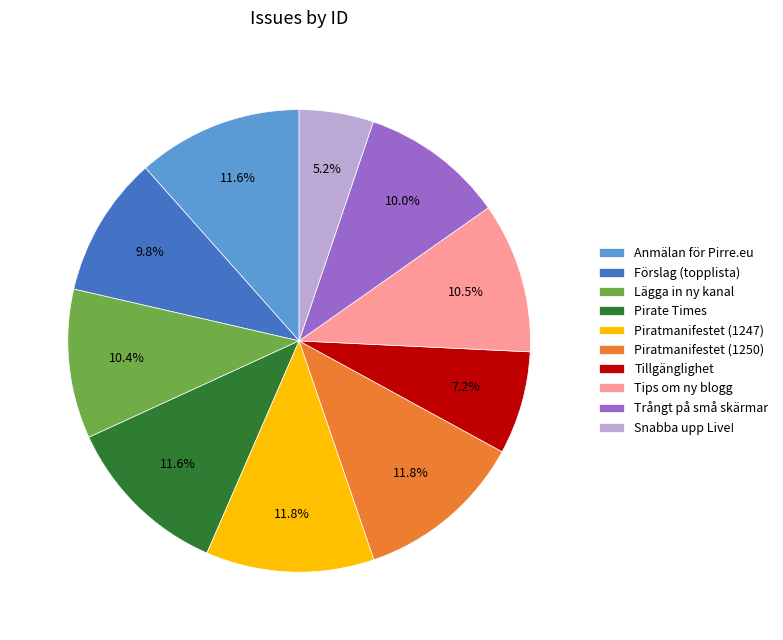

What percentage is the Piratmanifestet (1247) slice, to the nearest percent?

12%